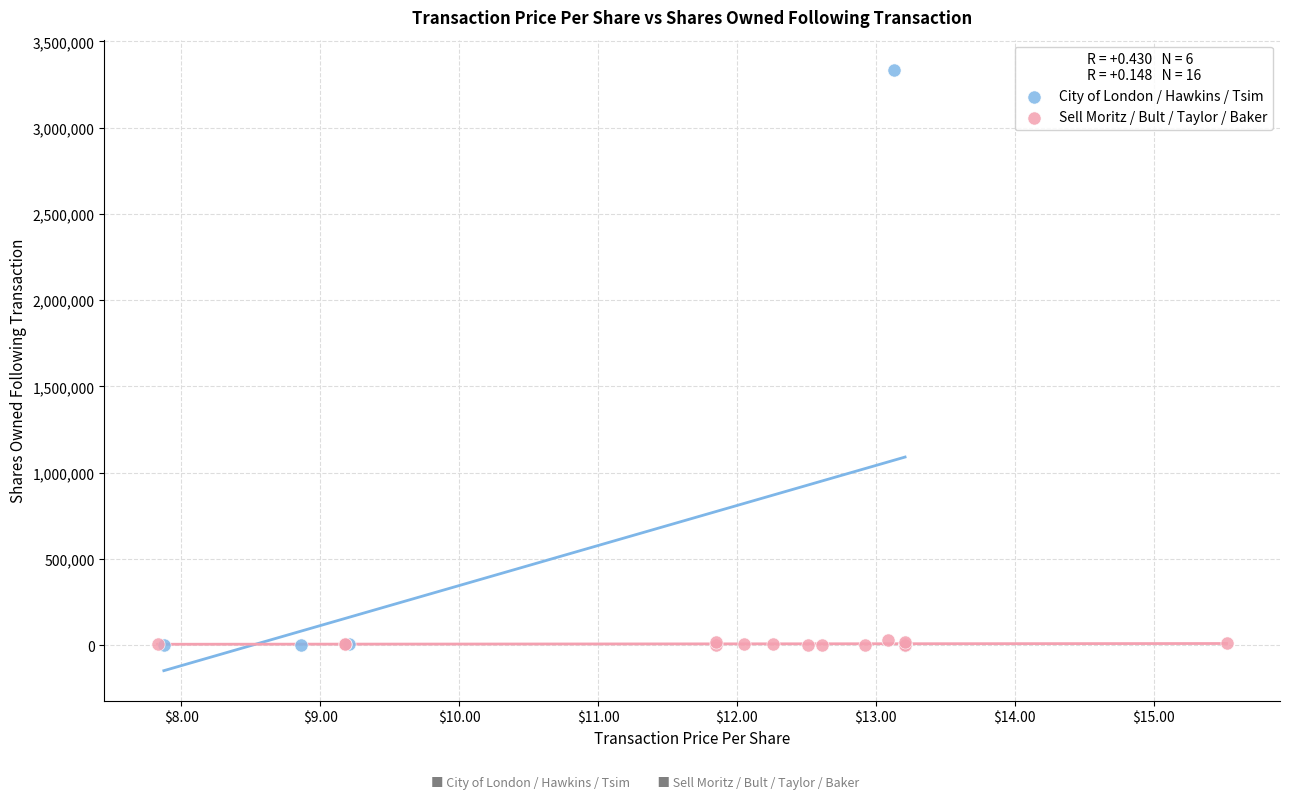

Which series has the largest Y range (max minus min)?

City of London / Hawkins / Tsim